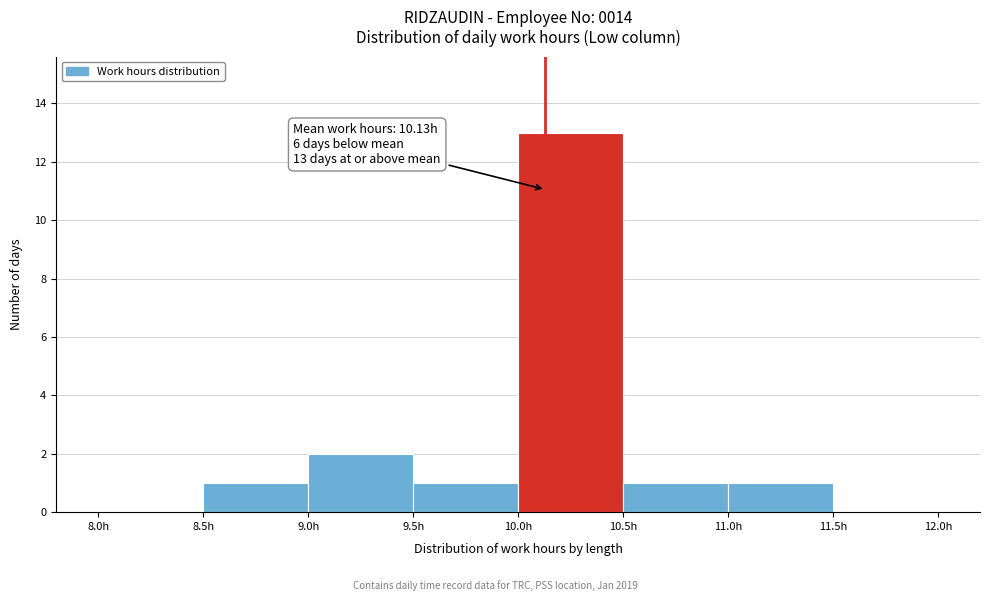

Over which range of the x-axis is the bar tallest?

10.0 to 10.5